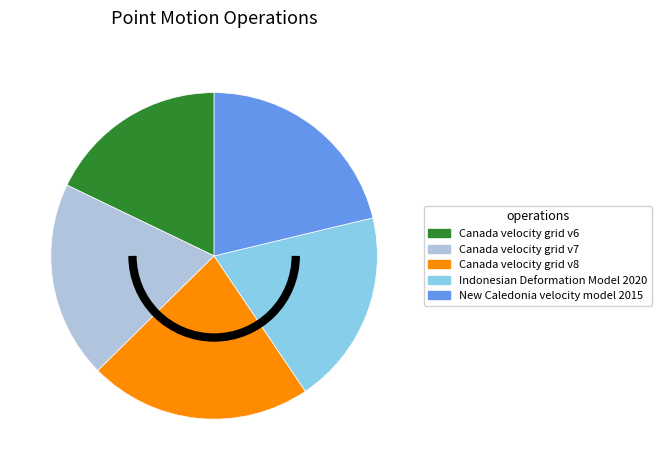

The Indonesian Deformation Model 2020 slice represents 31% of the pie. True or false?

False